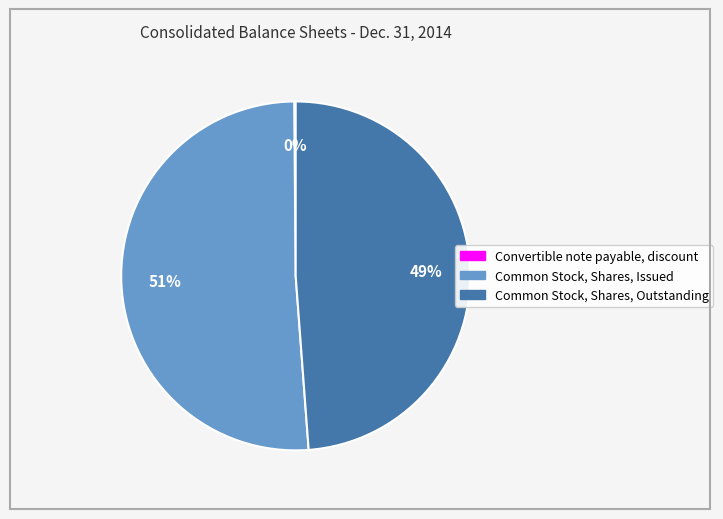

True or false: Common Stock, Shares, Issued accounts for 51% of the total.

True